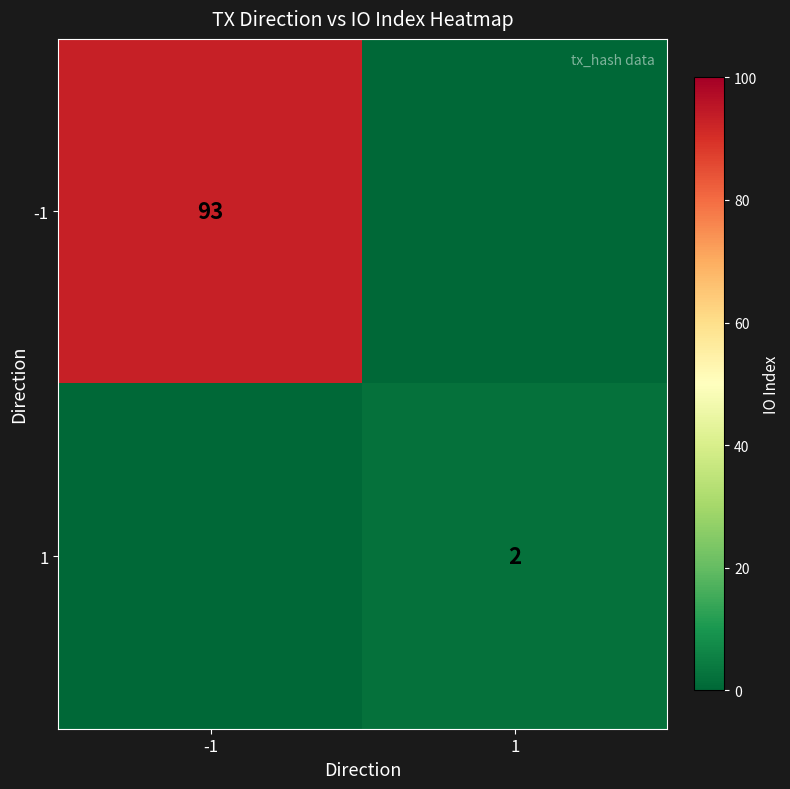

How many series are shown in this chart?

2